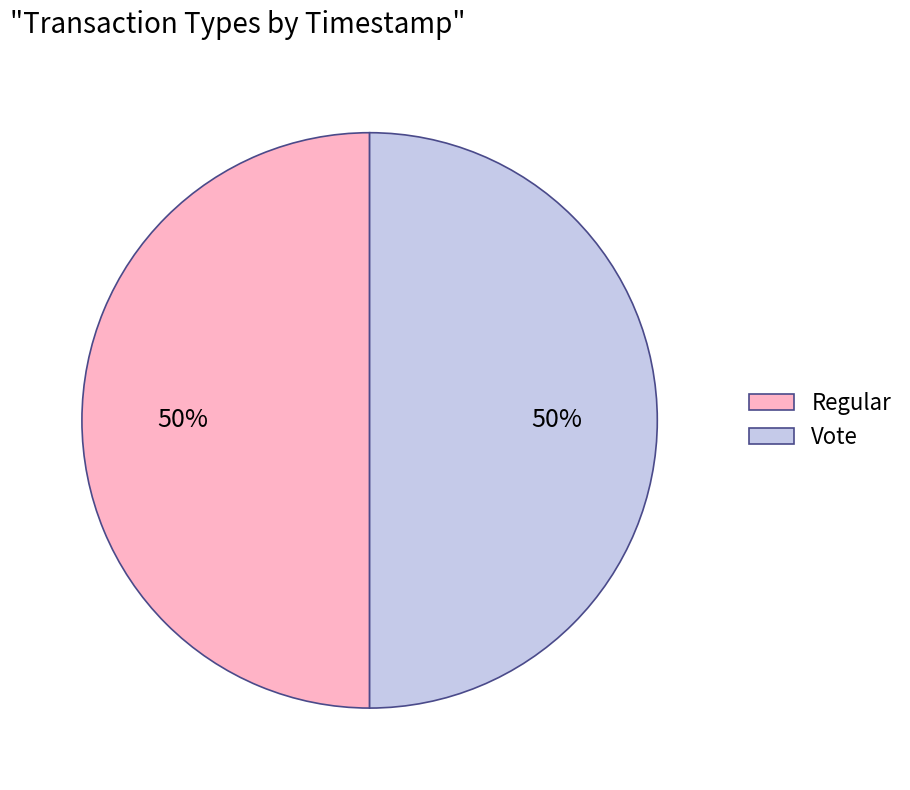

The Vote slice represents 35% of the pie. True or false?

False